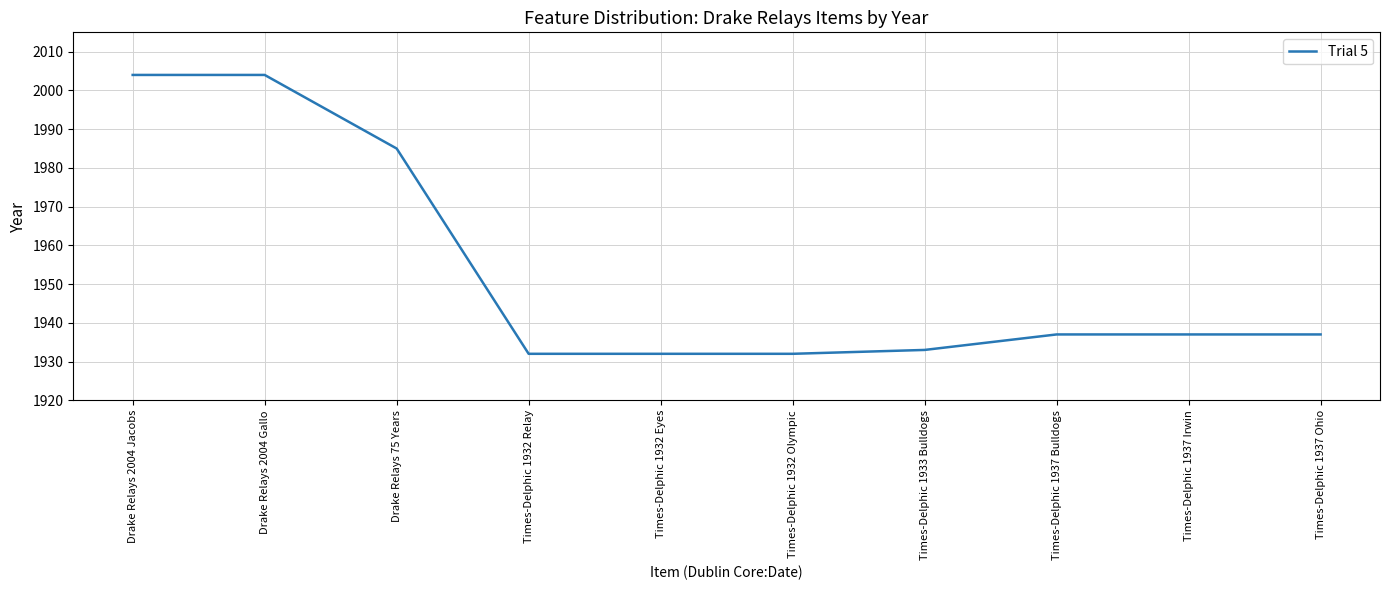

How many series are shown in this chart?

1